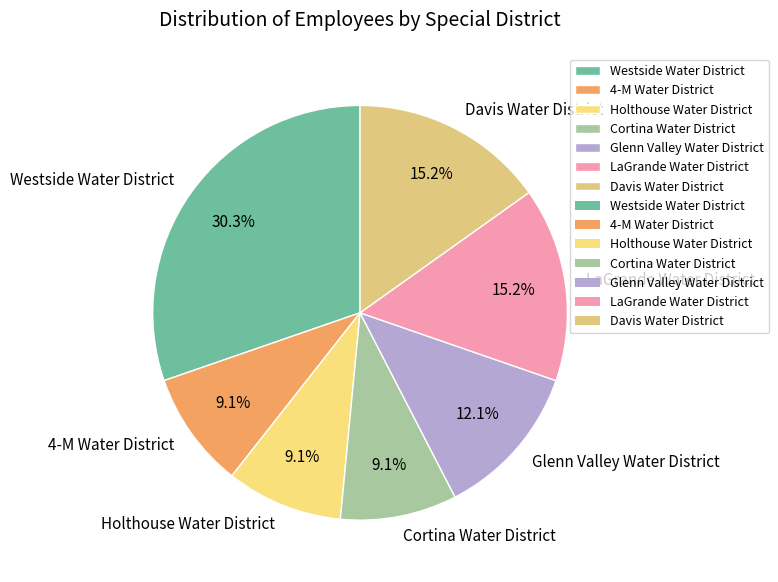

Which category has the biggest portion of the pie?

Westside Water District